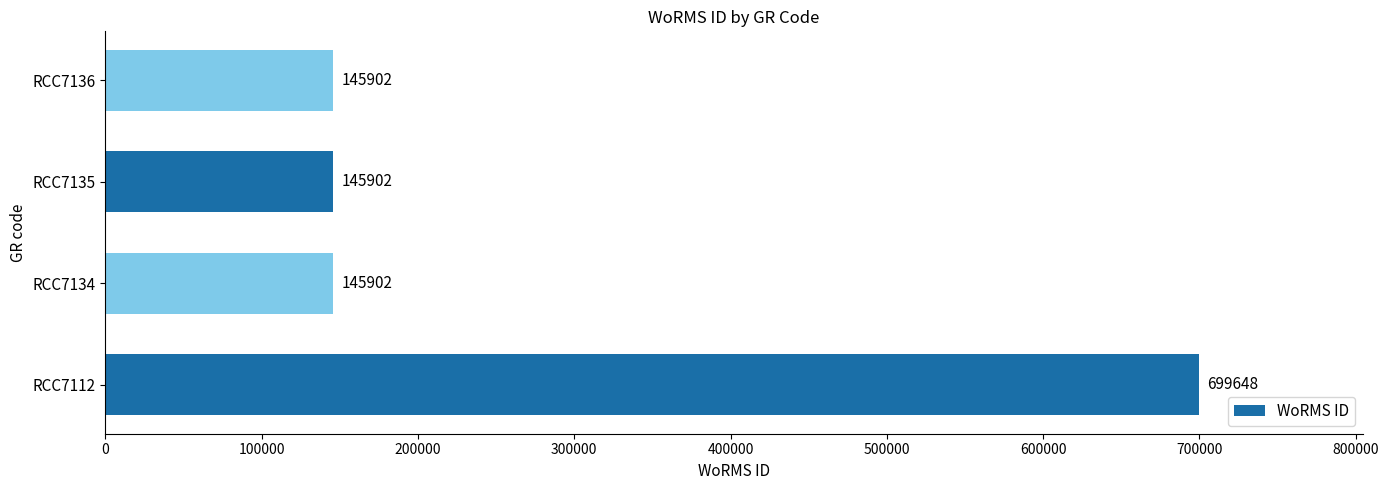

Is it true that the value at RCC7134 is 39057?

False